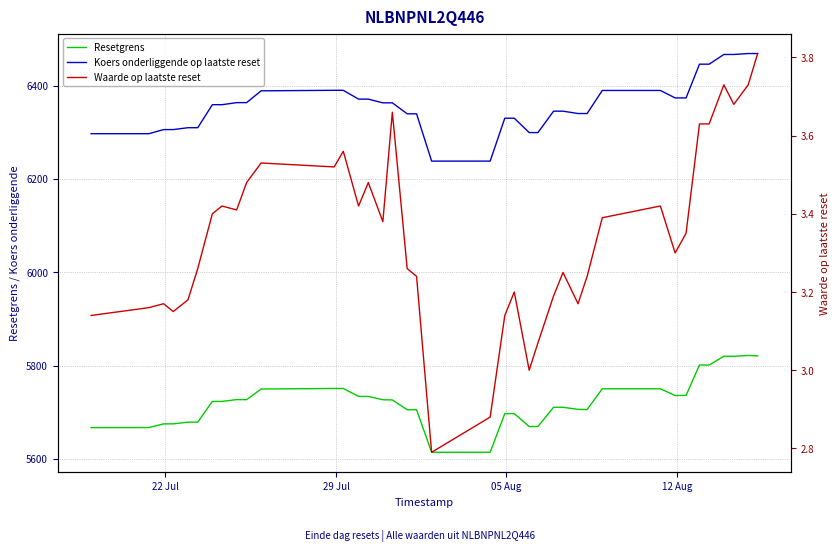

What is the difference between the maximum and second lowest values in the Waarde op laatste reset series?

0.9